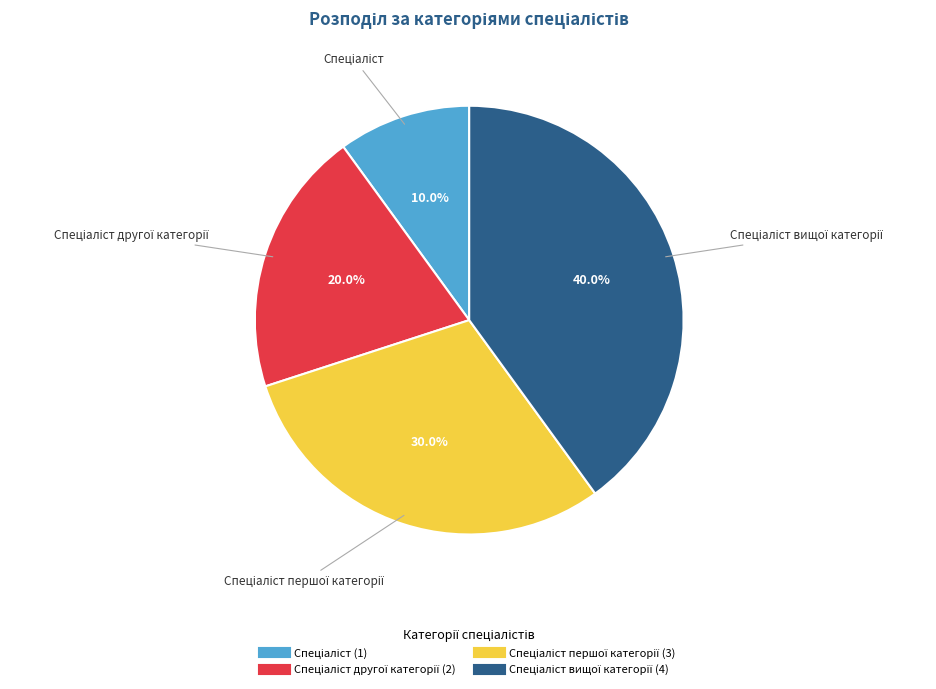

Is there a majority slice in this chart?

No